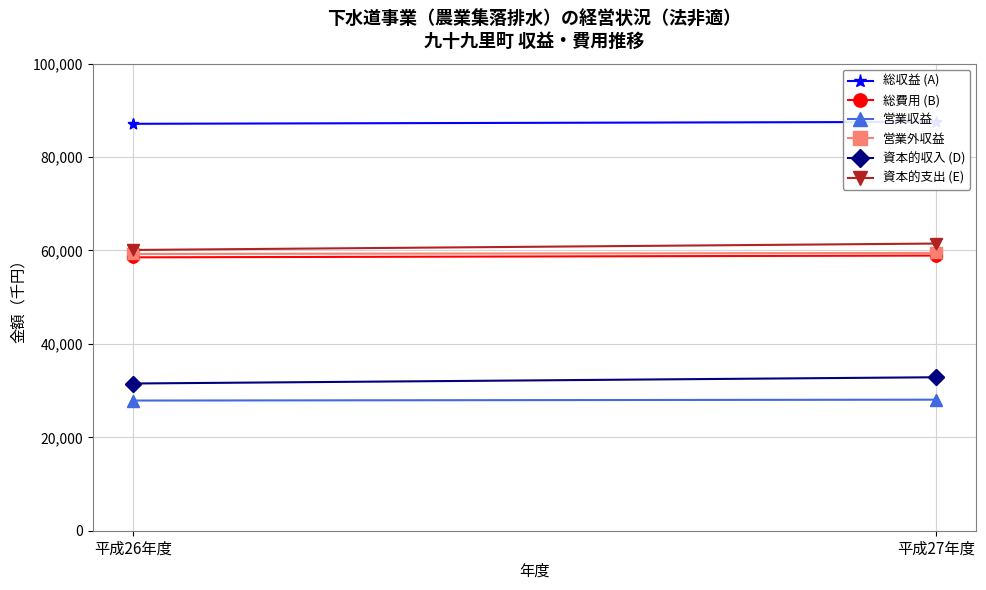

At which category is the sum across all series the highest?

平成27年度